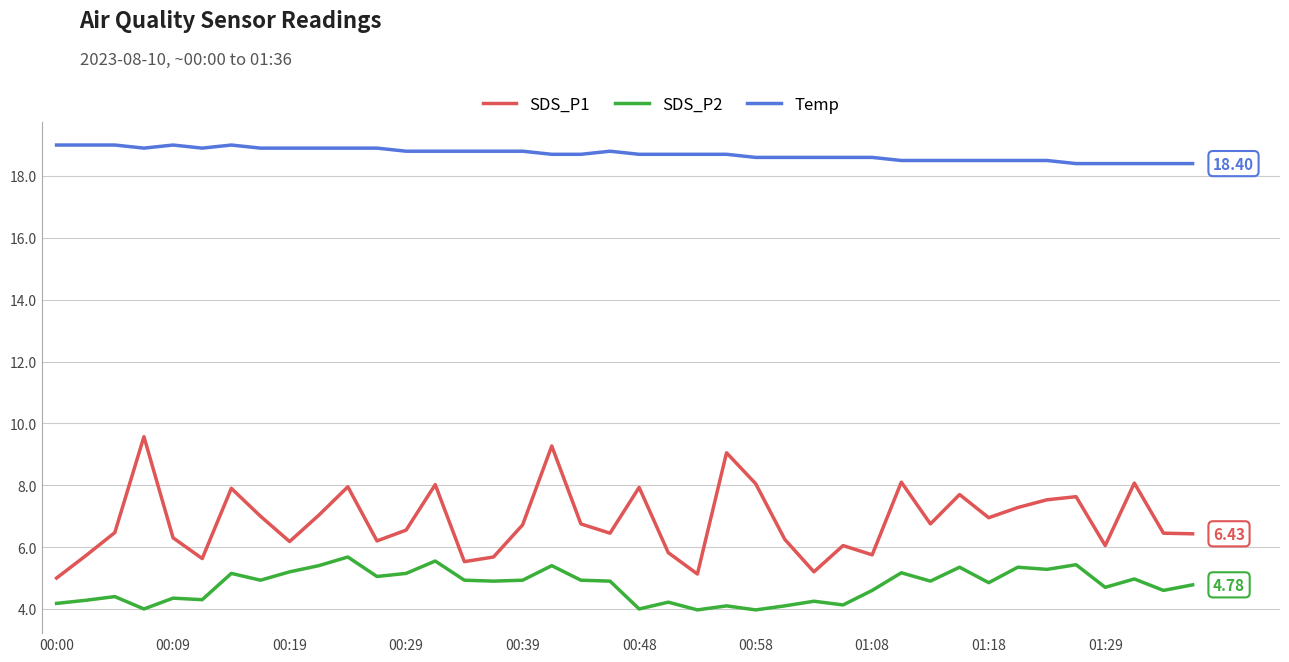

True or false: Temp and SDS_P1 cross at least once.

False